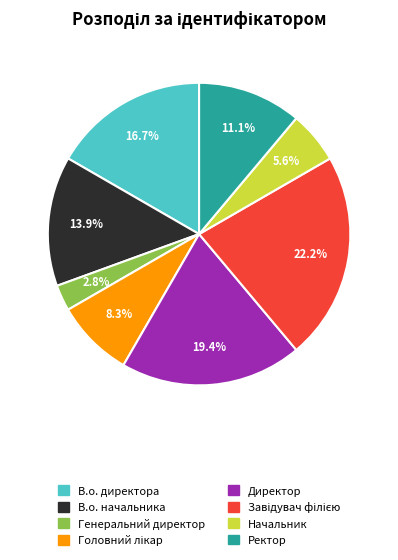

Is it true that В.о. директора is 17% of the pie?

True